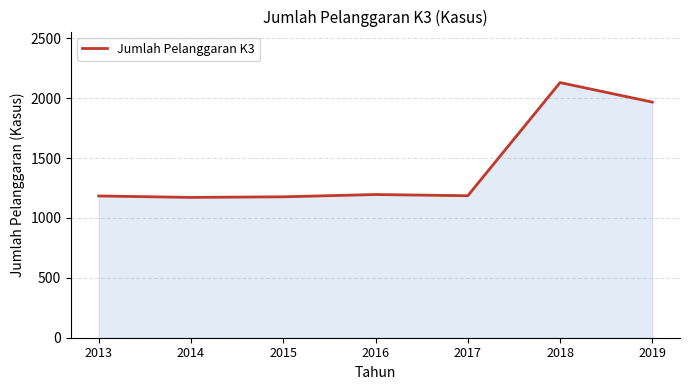

True or false: the data shows 687 at 2019.

False